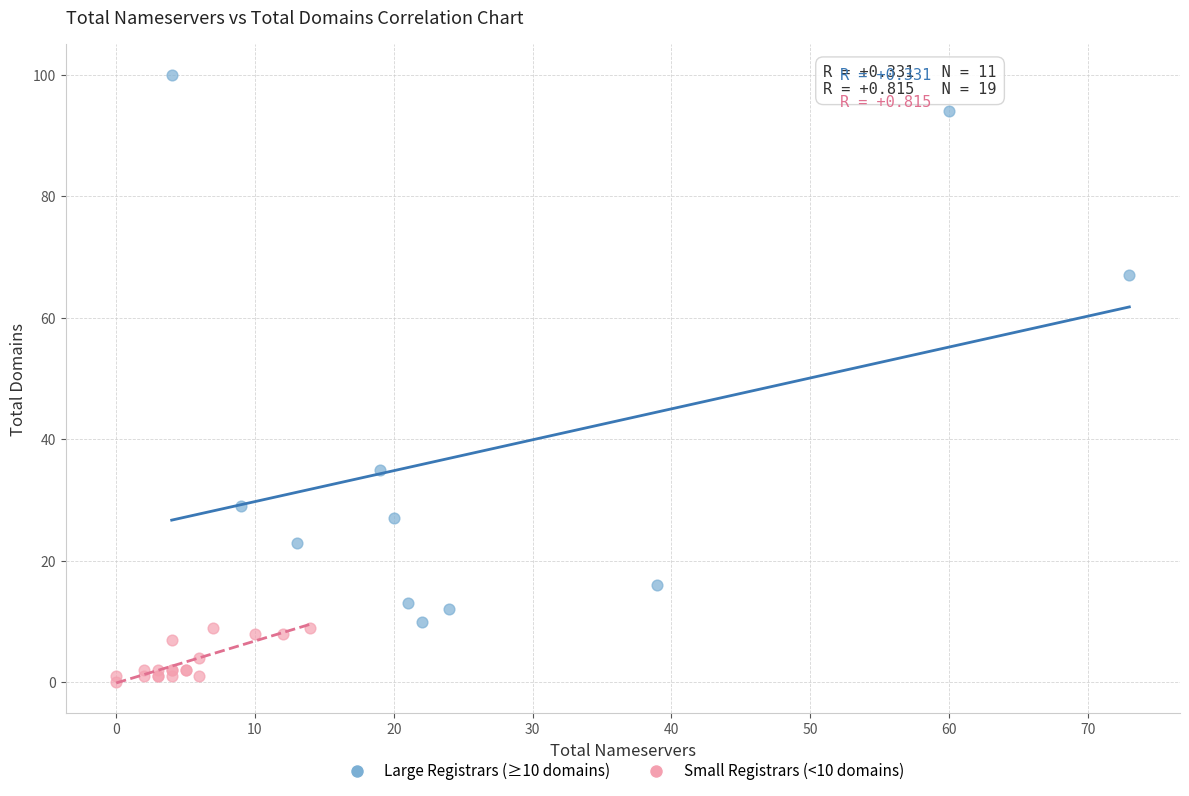

Which series contains the lowest Y value?

Small Registrars (<10 domains)